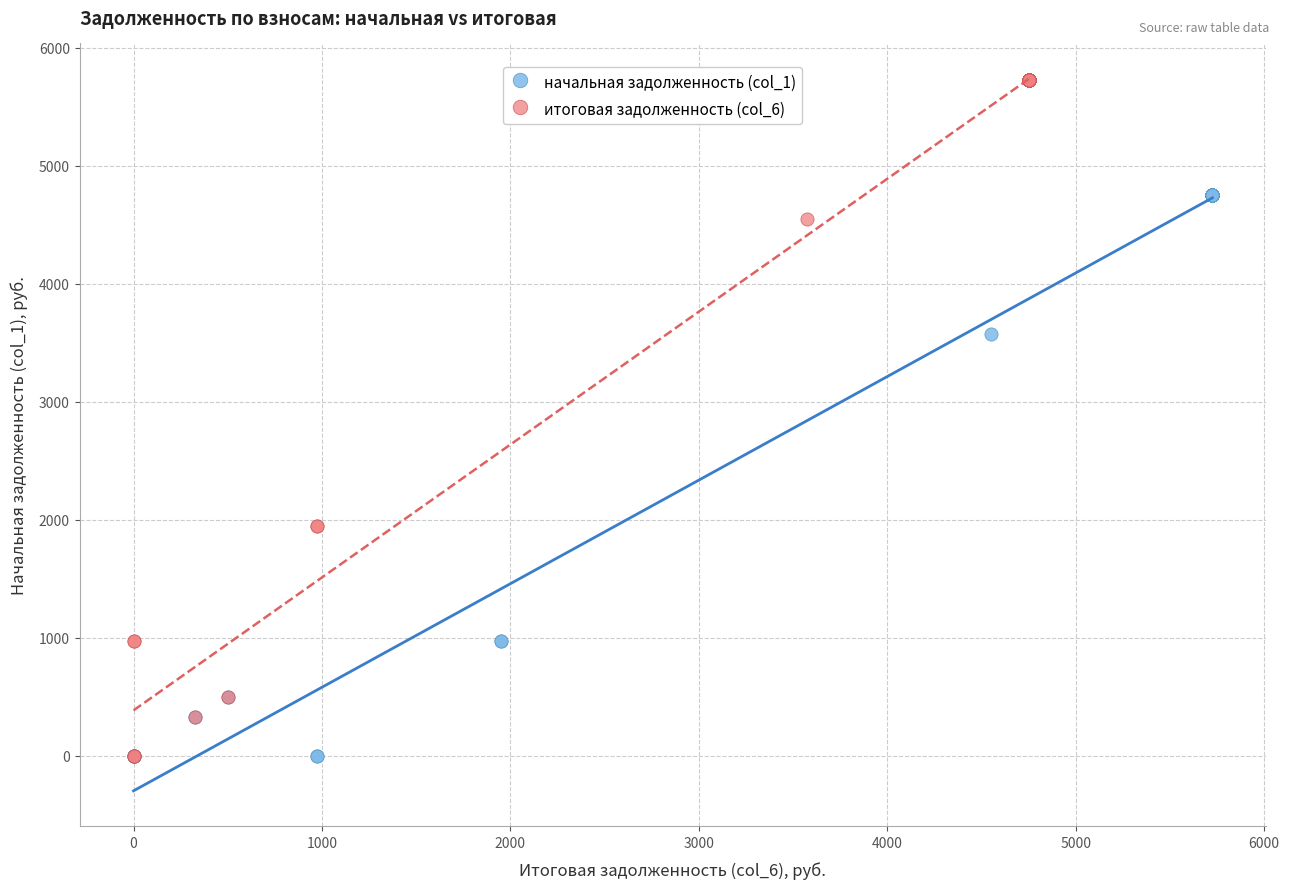

Which series reaches the maximum Y coordinate?

итоговая задолженность (col_6)